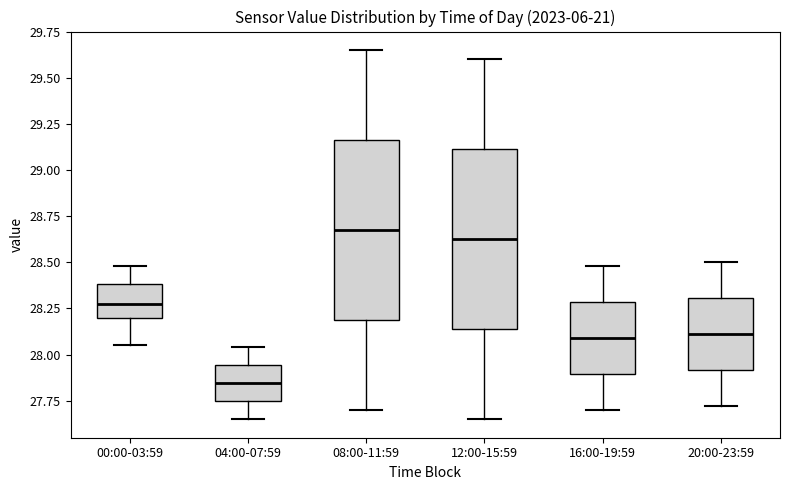

Reading left to right, transcribe this box plot: for each box, give where its median line is, the range the box spans, and where its two whiskers end, as read against the y-axis. The values are not printed on the chart, so give them approximately, as read against the axis.

00:00-03:59: median 28.30, box 28.20 to 28.40, whiskers 28.05 to 28.50
04:00-07:59: median 27.85, box 27.75 to 27.95, whiskers 27.65 to 28.05
08:00-11:59: median 28.70, box 28.20 to 29.15, whiskers 27.70 to 29.65
12:00-15:59: median 28.65, box 28.15 to 29.10, whiskers 27.65 to 29.60
16:00-19:59: median 28.10, box 27.90 to 28.30, whiskers 27.70 to 28.50
20:00-23:59: median 28.10, box 27.90 to 28.30, whiskers 27.70 to 28.50